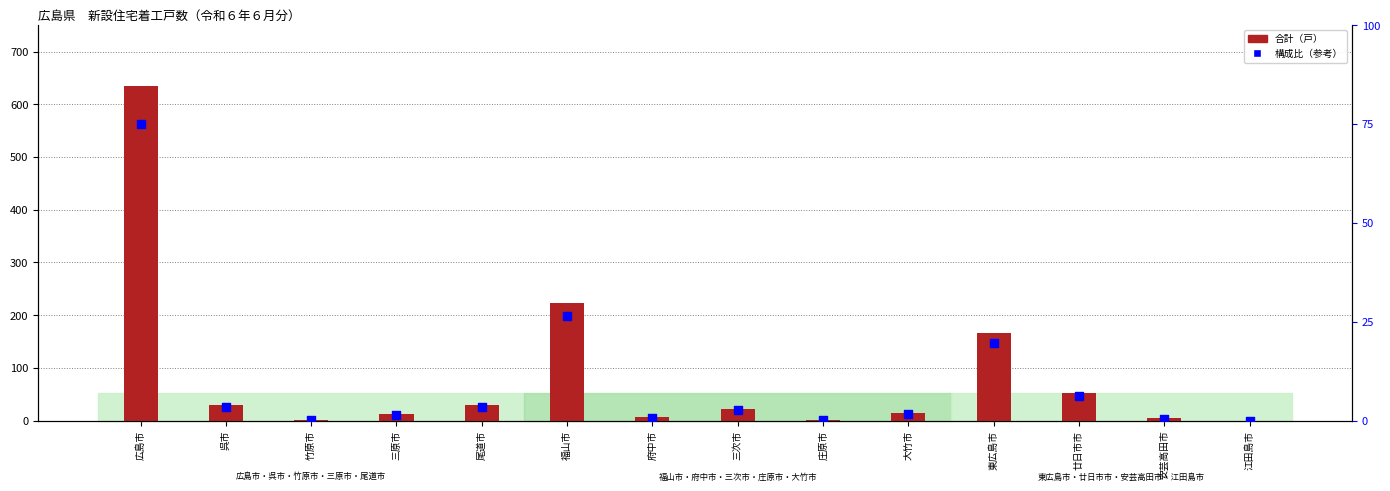

Which series reaches the minimum Y coordinate?

合計（戸）